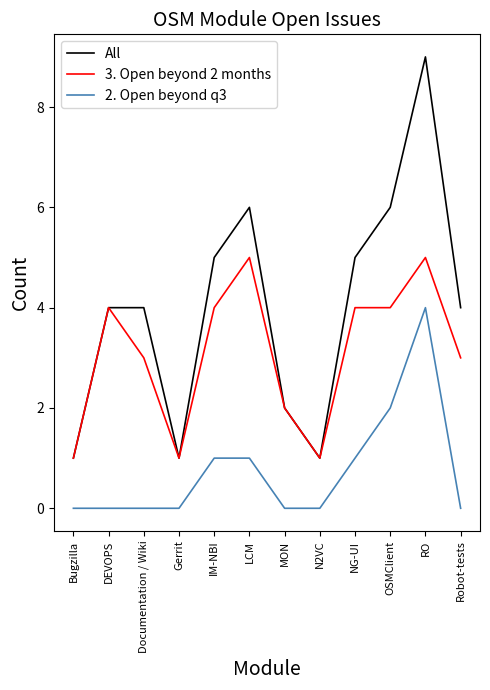

At which category is the sum across all series the highest?

RO